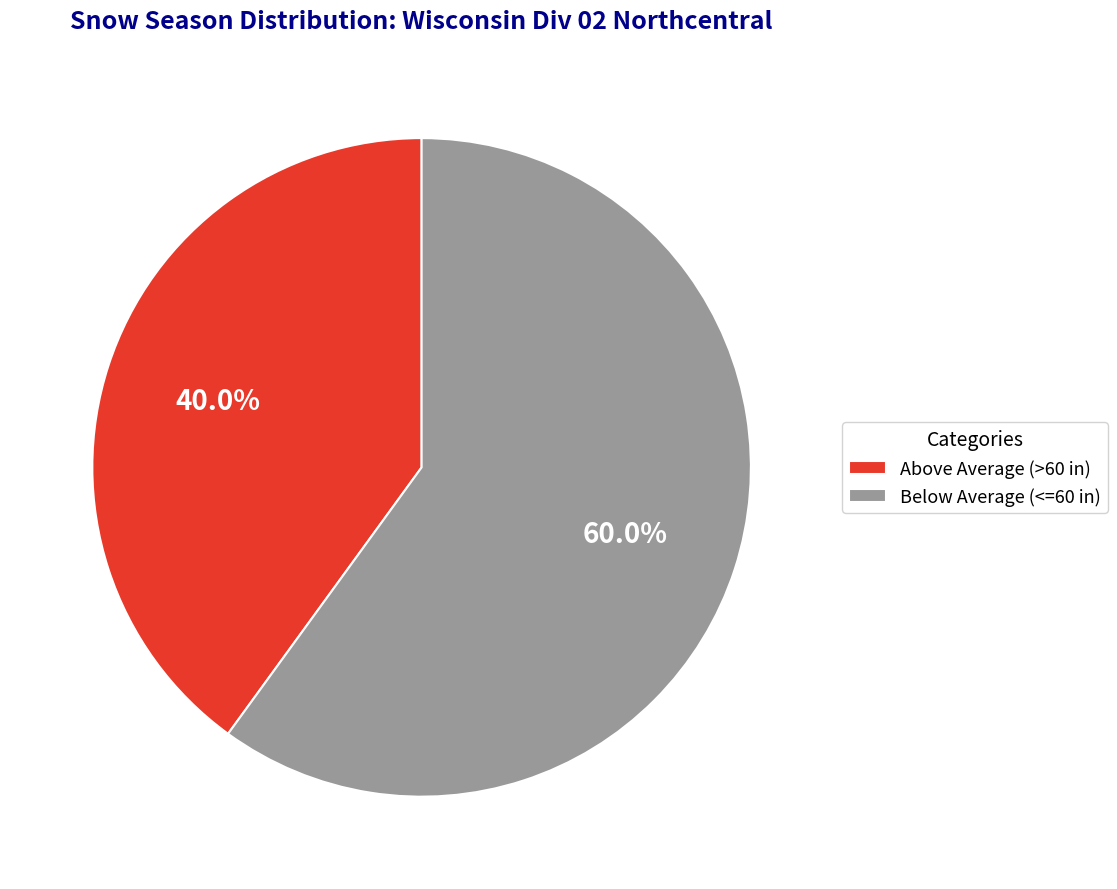

Does any single category account for the majority?

Yes